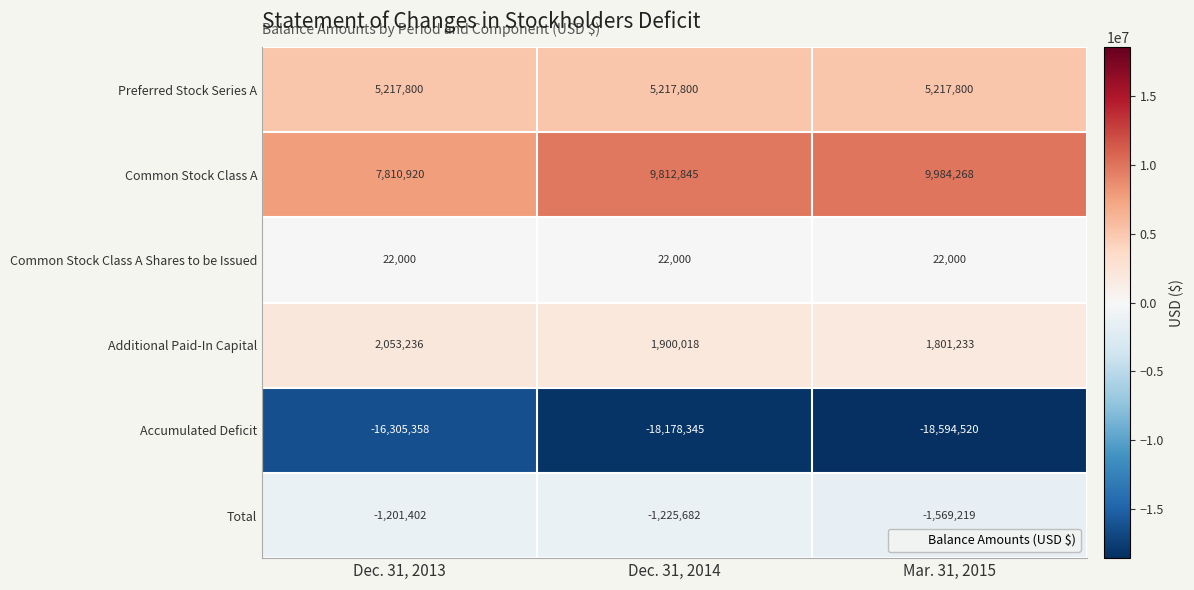

Reading left to right, list all the values displayed in this chart.

Preferred Stock Series A: Dec. 31, 2013=5217800	Dec. 31, 2014=5217800	Mar. 31, 2015=5217800
Common Stock Class A: Dec. 31, 2013=7810920	Dec. 31, 2014=9812845	Mar. 31, 2015=9984268
Common Stock Class A Shares to be Issued: Dec. 31, 2013=22000	Dec. 31, 2014=22000	Mar. 31, 2015=22000
Additional Paid-In Capital: Dec. 31, 2013=2053236	Dec. 31, 2014=1900018	Mar. 31, 2015=1801233
Accumulated Deficit: Dec. 31, 2013=-16305358	Dec. 31, 2014=-18178345	Mar. 31, 2015=-18594520
Total: Dec. 31, 2013=-1201402	Dec. 31, 2014=-1225682	Mar. 31, 2015=-1569219